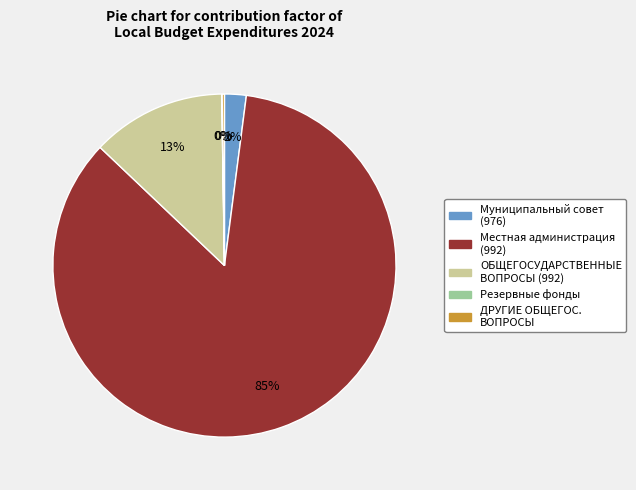

Does any single category account for the majority?

Yes